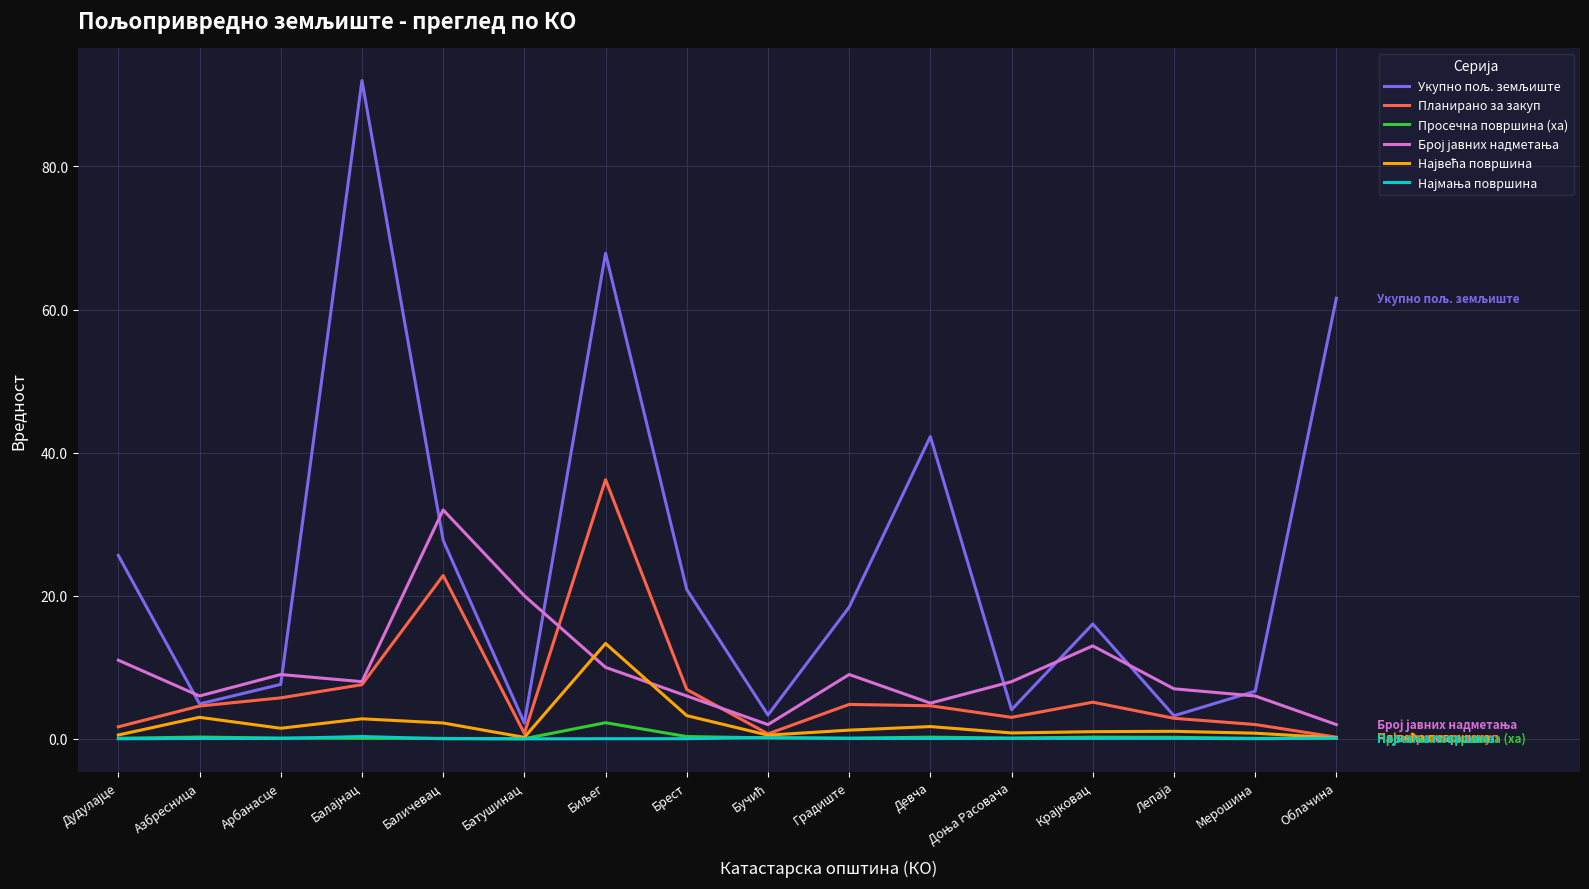

What is the greatest value displayed?

92.0